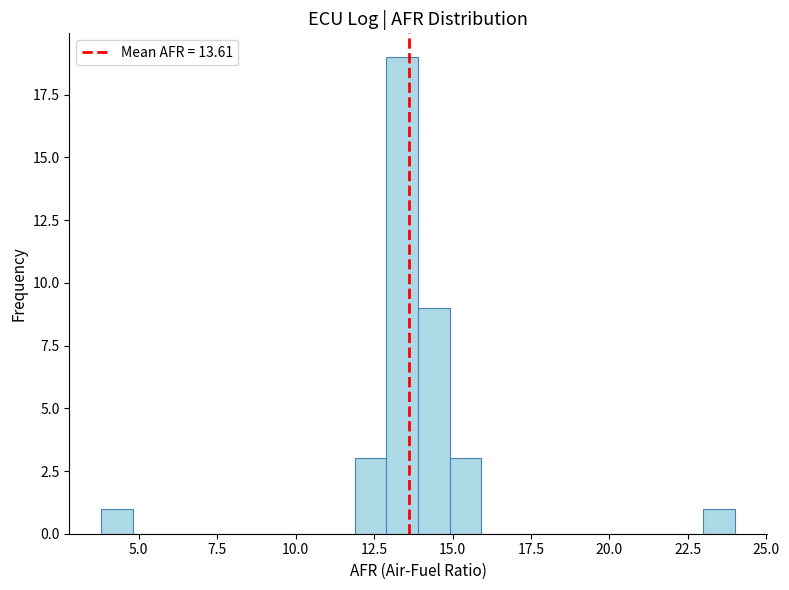

Around what value on the x-axis is the tallest bar? Give the approximate position of its centre, as read against the axis.

13.5